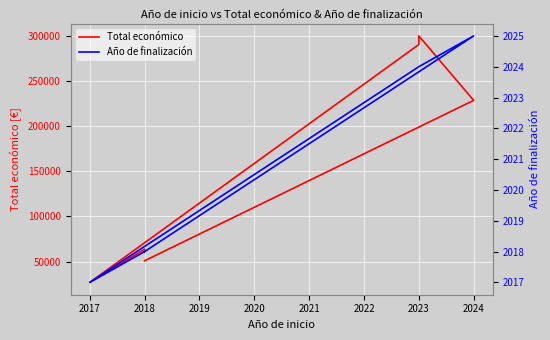

Rank the series by their maximum value, from highest to lowest.

Total económico, Año de finalización